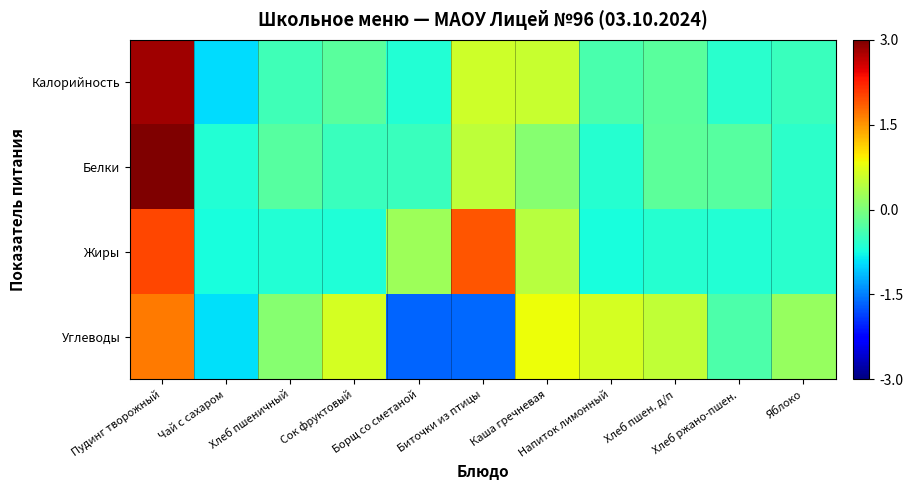

Reading left to right, list all the values displayed in this chart.

Калорийность: Пудинг творожный=2.8	Чай с сахаром=-1.0	Хлеб пшеничный=-0.4	Сок фруктовый=-0.2	Борщ со сметаной=-0.6	Биточки из птицы=0.6	Каша гречневая=0.6	Напиток лимонный=-0.4	Хлеб пшен. д/п=-0.2	Хлеб ржано-пшен.=-0.6	Яблоко=-0.5
Белки: Пудинг творожный=3.0	Чай с сахаром=-0.6	Хлеб пшеничный=-0.3	Сок фруктовый=-0.5	Борщ со сметаной=-0.5	Биточки из птицы=0.5	Каша гречневая=0.1	Напиток лимонный=-0.6	Хлеб пшен. д/п=-0.2	Хлеб ржано-пшен.=-0.3	Яблоко=-0.6
Жиры: Пудинг творожный=2.0	Чай с сахаром=-0.7	Хлеб пшеничный=-0.6	Сок фруктовый=-0.7	Борщ со сметаной=0.2	Биточки из птицы=1.9	Каша гречневая=0.4	Напиток лимонный=-0.7	Хлеб пшен. д/п=-0.6	Хлеб ржано-пшен.=-0.6	Яблоко=-0.6
Углеводы: Пудинг творожный=1.7	Чай с сахаром=-0.9	Хлеб пшеничный=0.1	Сок фруктовый=0.6	Борщ со сметаной=-1.7	Биточки из птицы=-1.6	Каша гречневая=0.8	Напиток лимонный=0.6	Хлеб пшен. д/п=0.5	Хлеб ржано-пшен.=-0.3	Яблоко=0.2